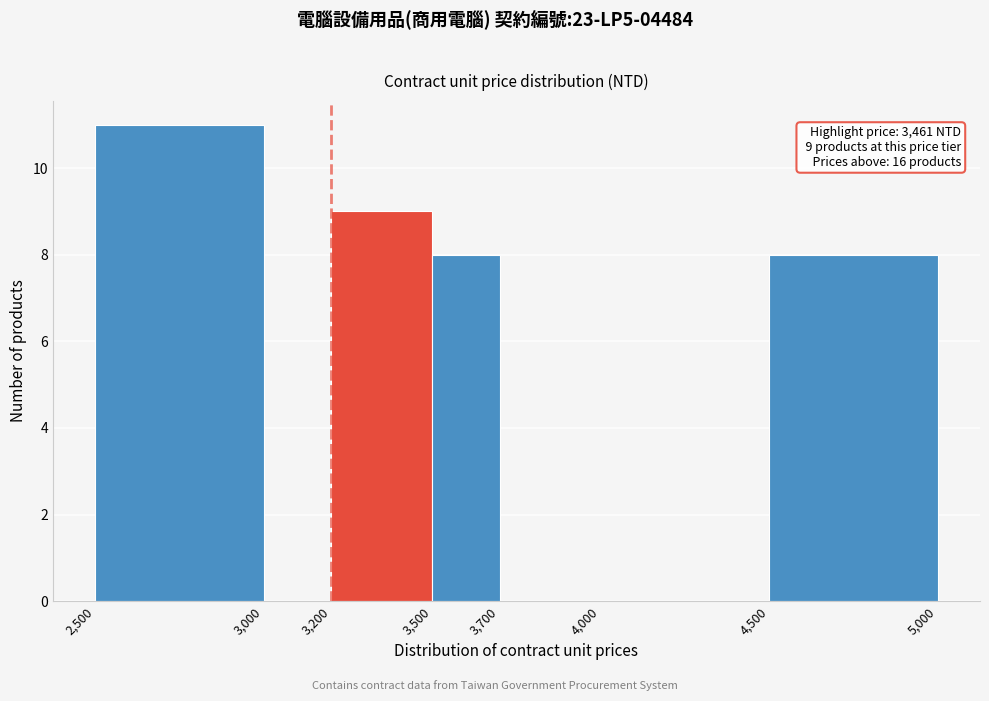

Which range on the x-axis has the tallest bar?

2,500 to 3,000